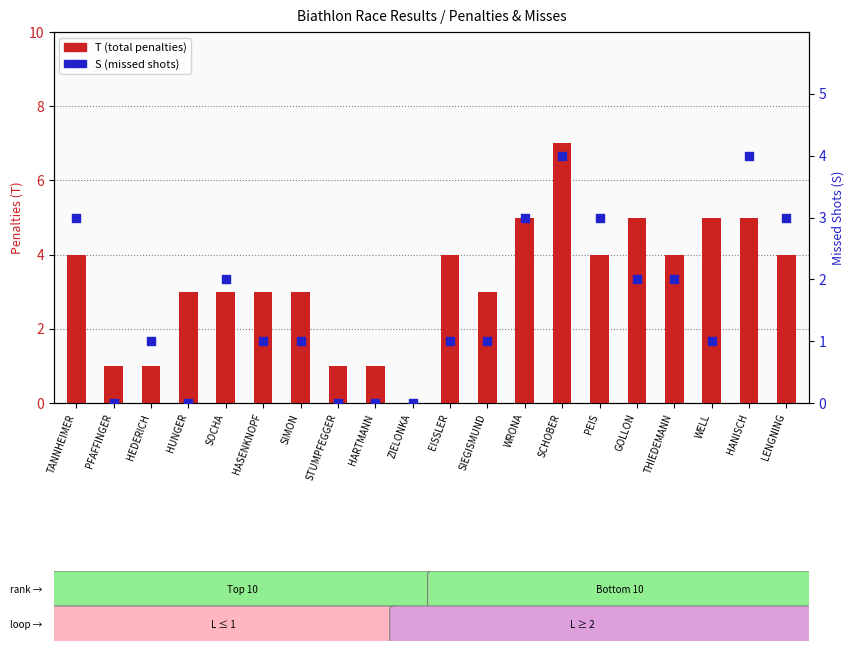

At which category is the sum across all series the highest?

SCHOBER